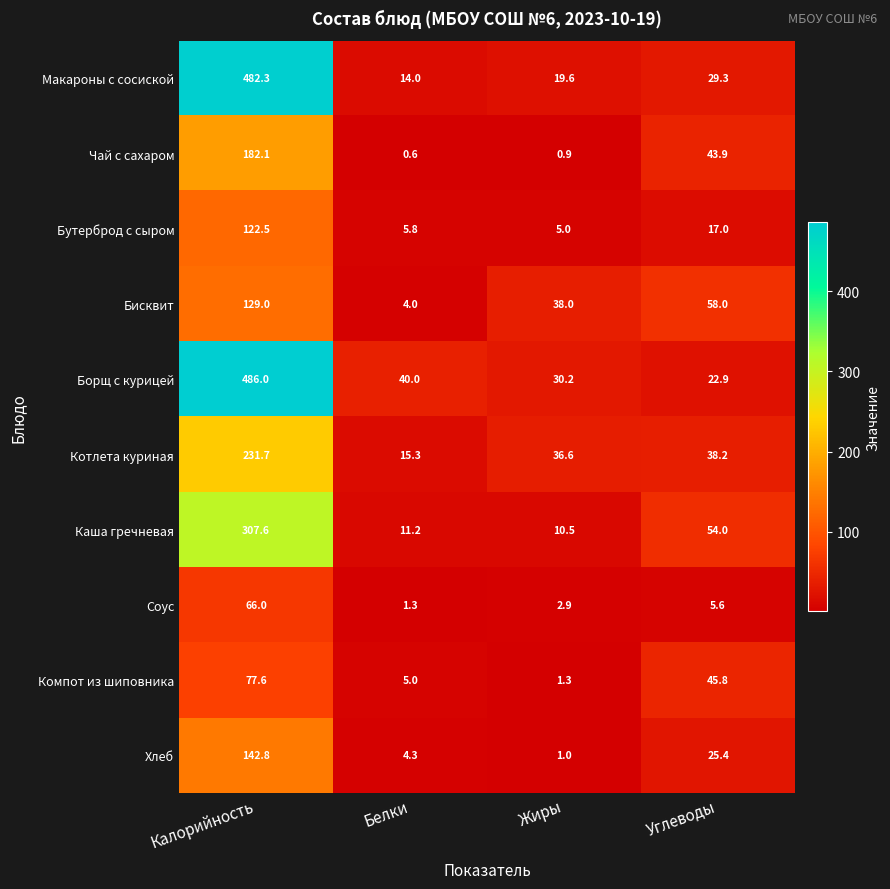

What is the maximum value shown in the chart?

486.0